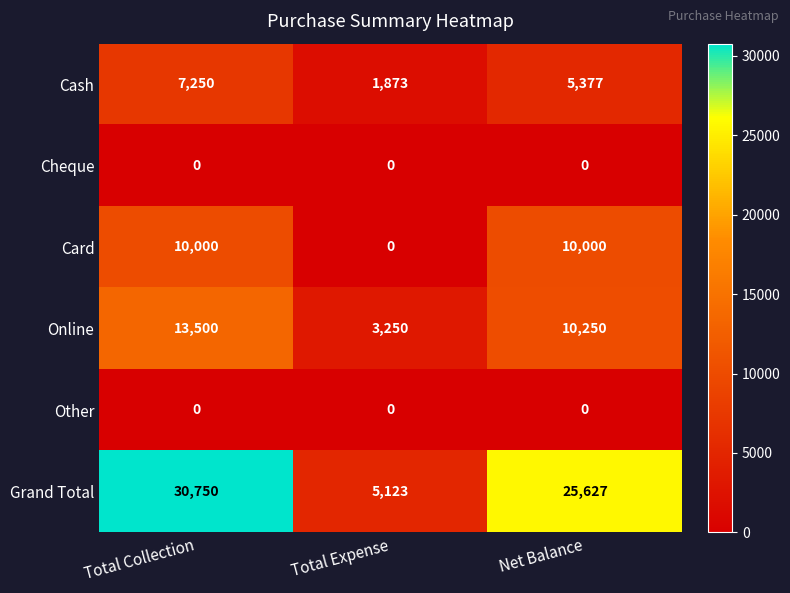

What is the total value across all series at Net Balance?

51254